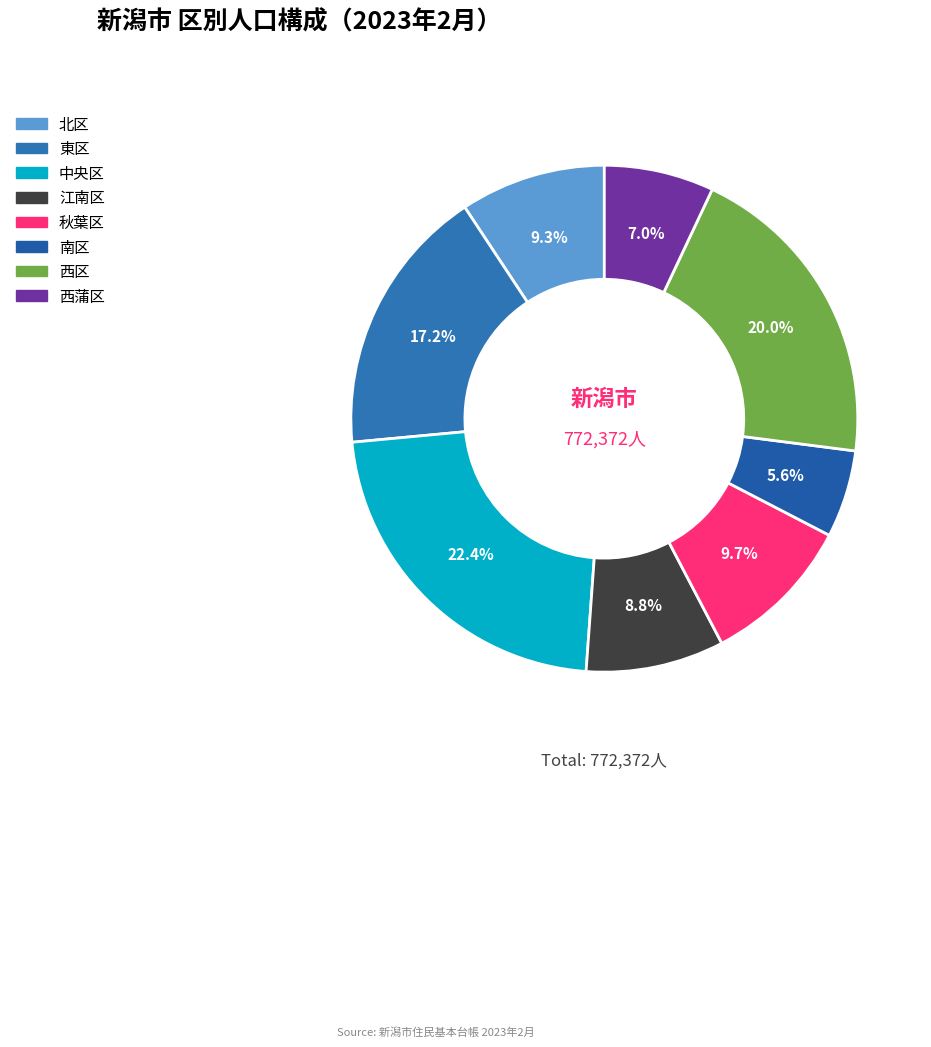

To the nearest percent, what is the difference between the largest and smallest slice percentages?

17%